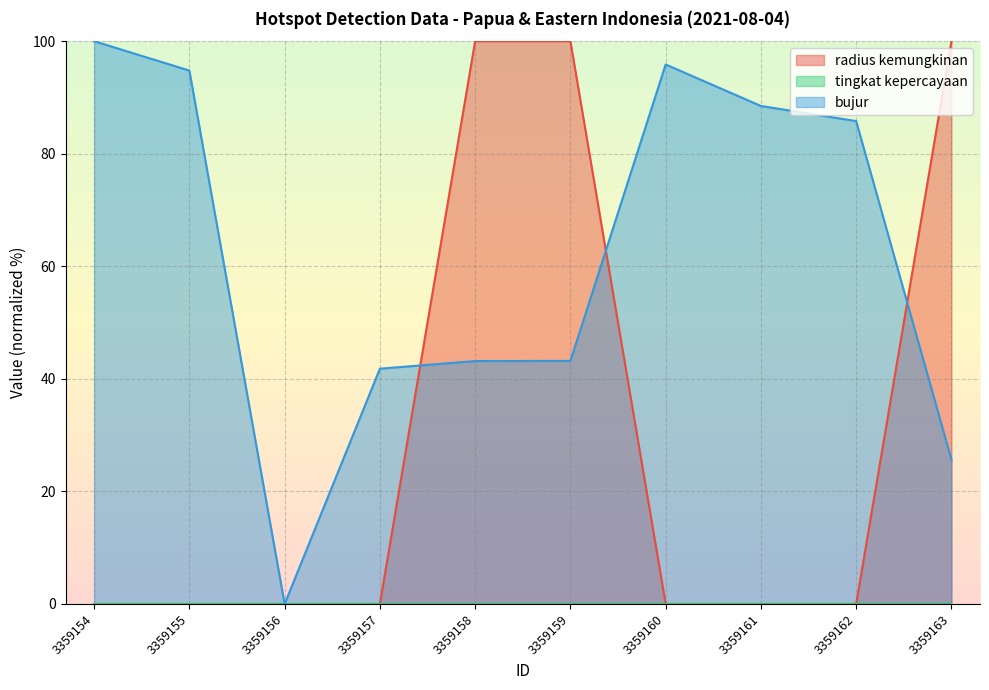

How many lines are shown in the chart?

3